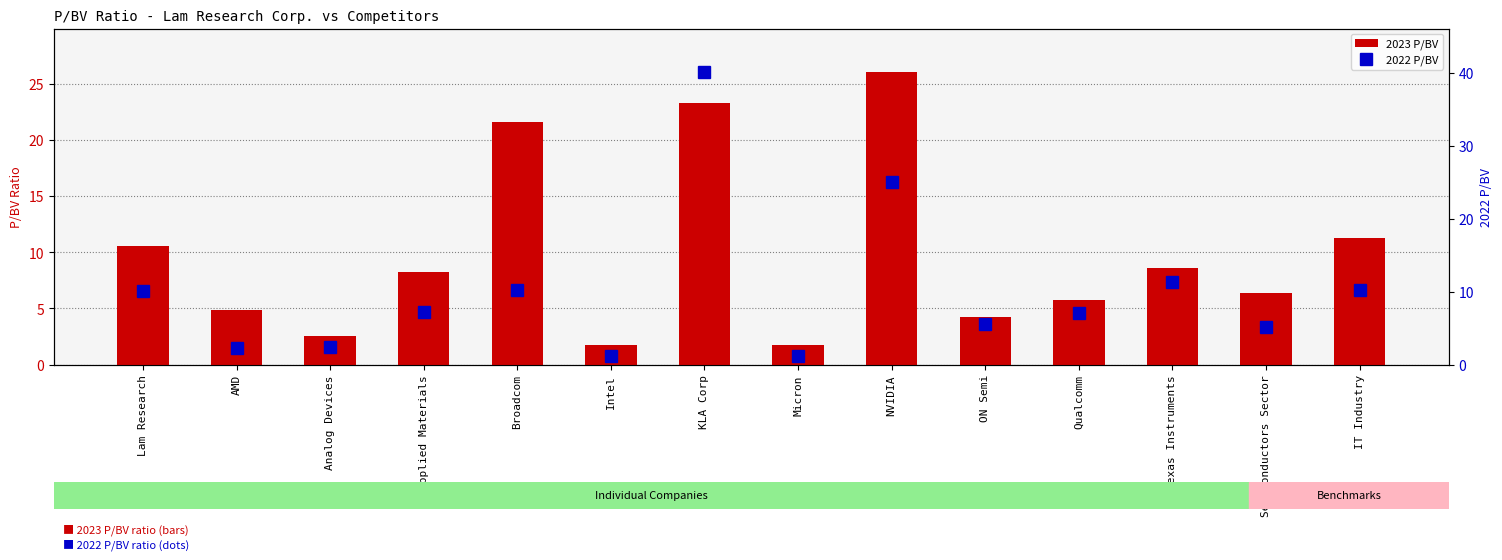

The 2022 P/BV series shows 0.3 at Micron. True or false?

False